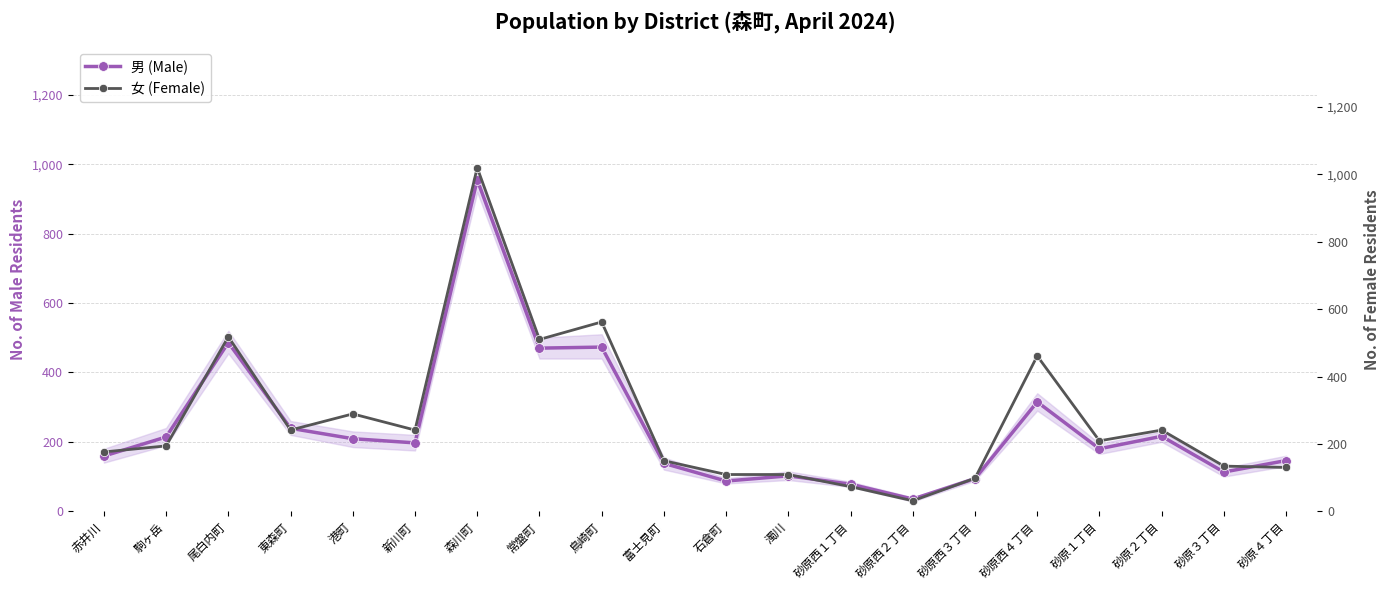

Is it true that 女 (Female) equals 31 at 砂原西２丁目?

True